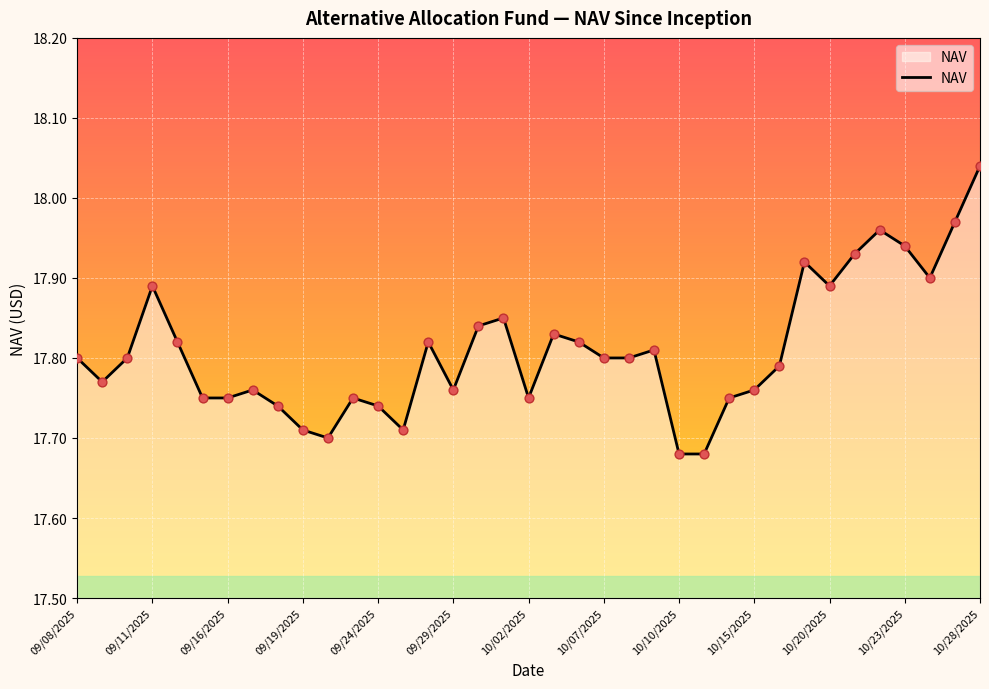

What is the difference between the maximum and minimum values?

0.4